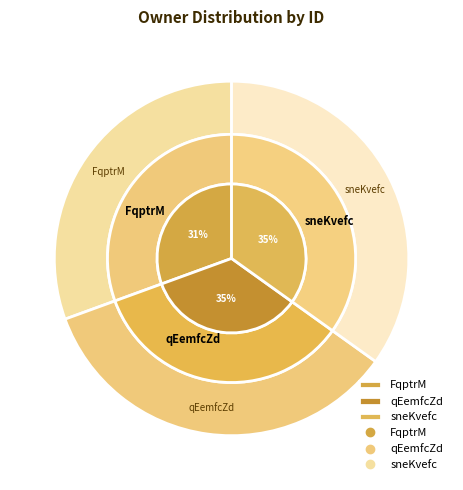

Is FqptrM the majority of the pie?

No